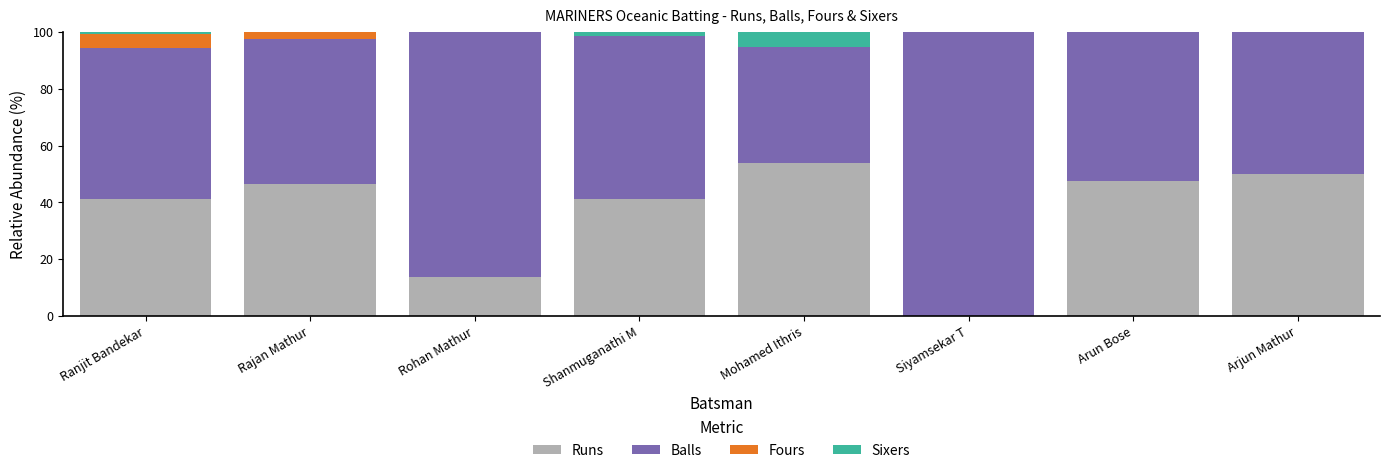

Which category has the highest value in the Runs series?

Mohamed Ithris